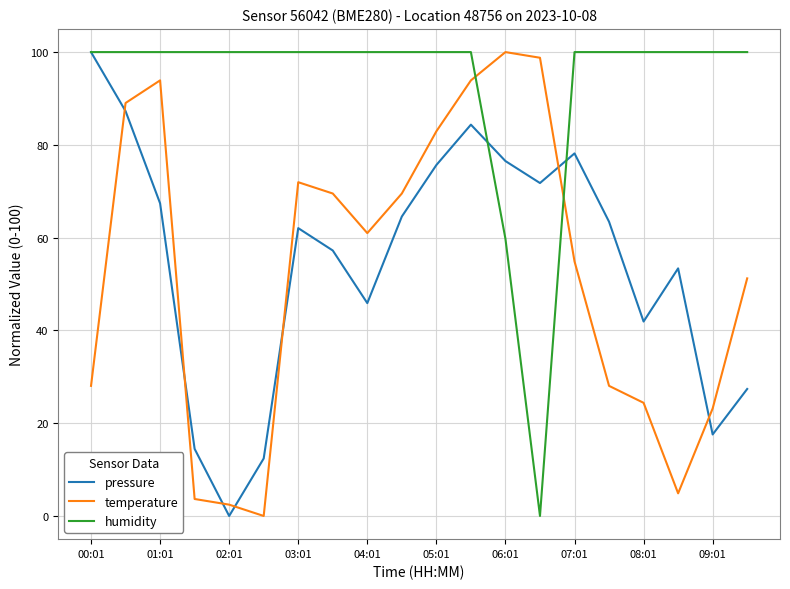

Which series has the largest total across all categories?

humidity